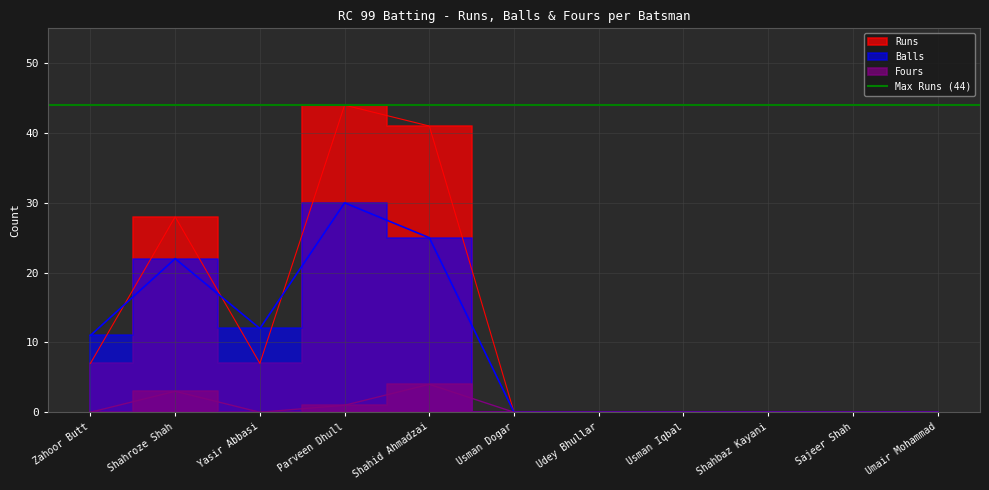

What is the approximate value of Fours at Parveen Dhull?

1